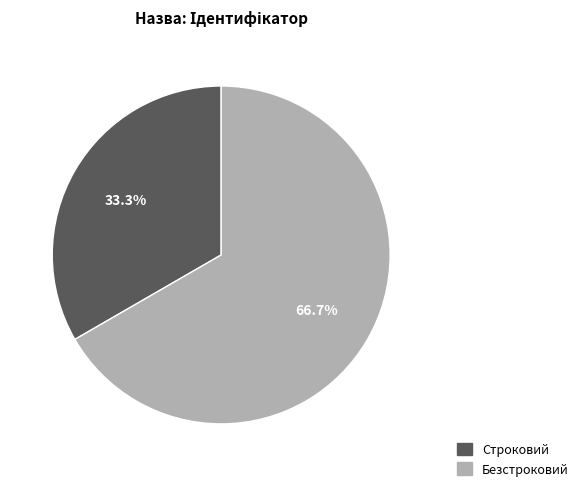

To the nearest percent, what portion does Строковий represent?

33%